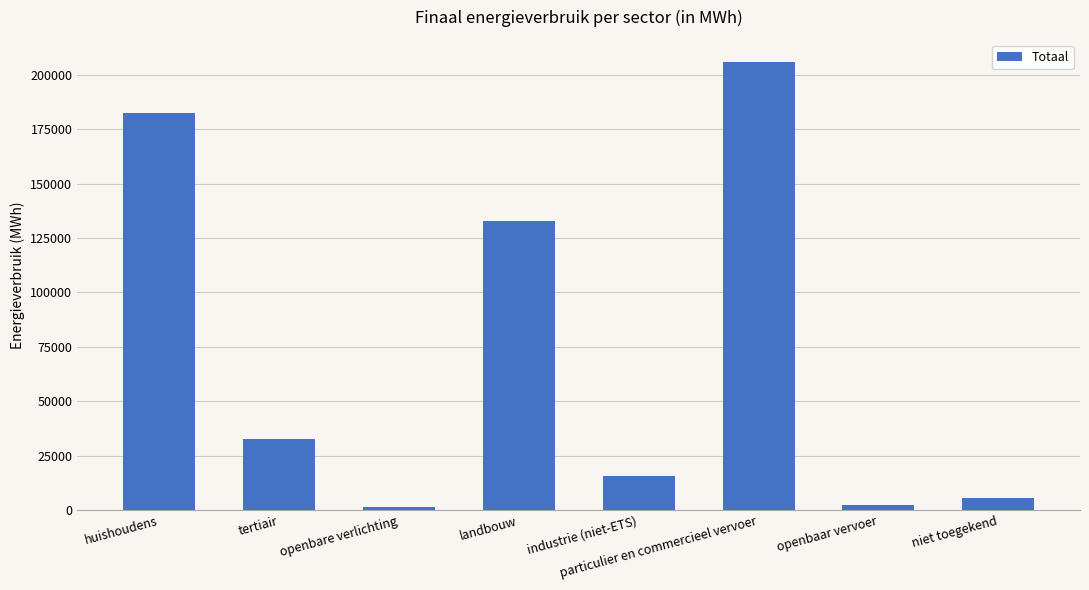

Approximately how many times larger is the value at huishoudens compared to particulier en commercieel vervoer?

0.9